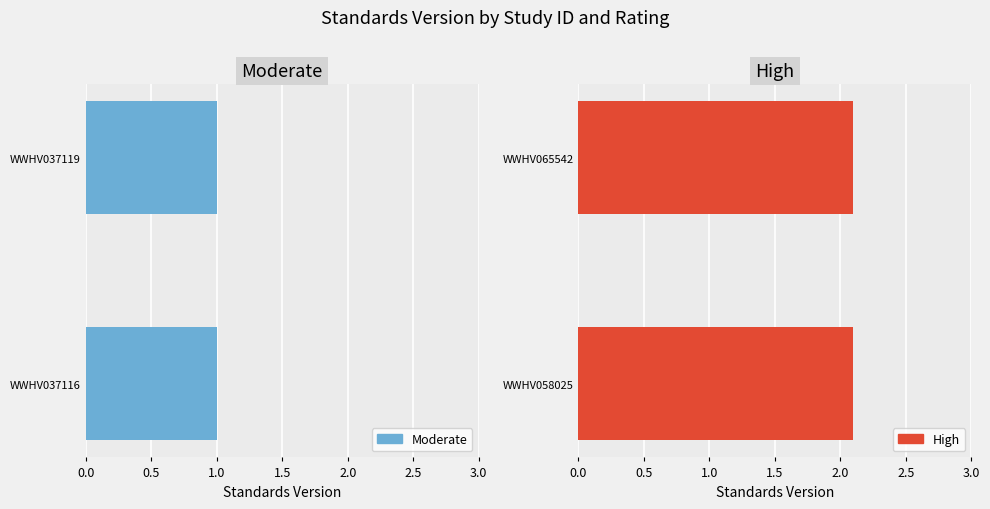

The value of High at WWHV037116 is 3.5. True or false?

False